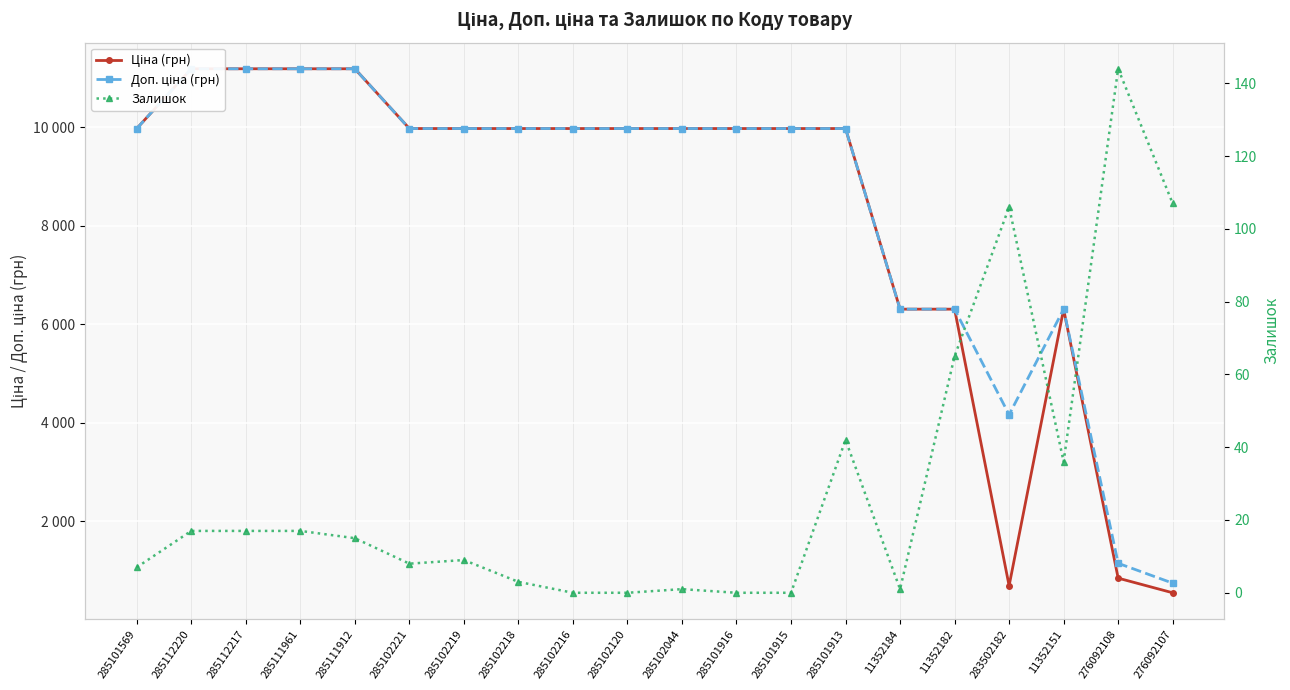

At which category does the chart reach its minimum across all series?

285102216